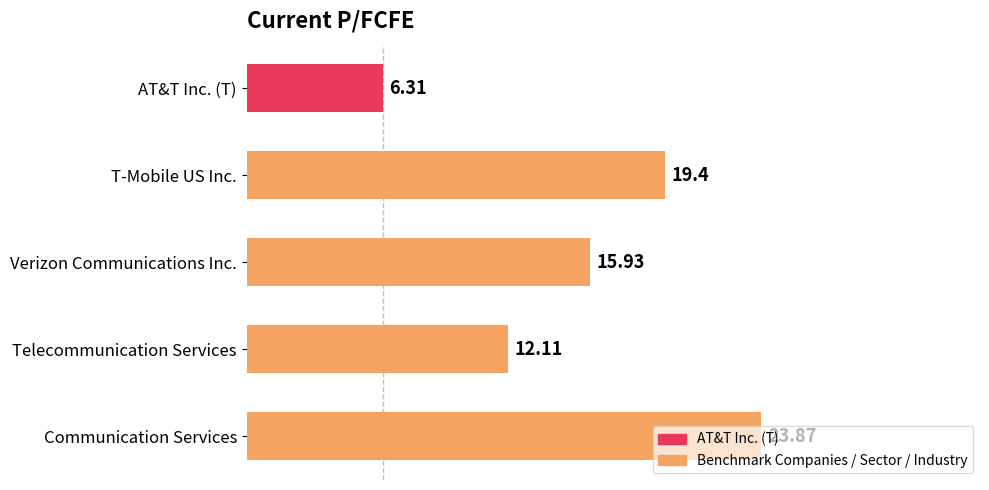

List the labels in order of value, largest first.

Communication Services, T-Mobile US Inc., Verizon Communications Inc., Telecommunication Services, AT&T Inc. (T)